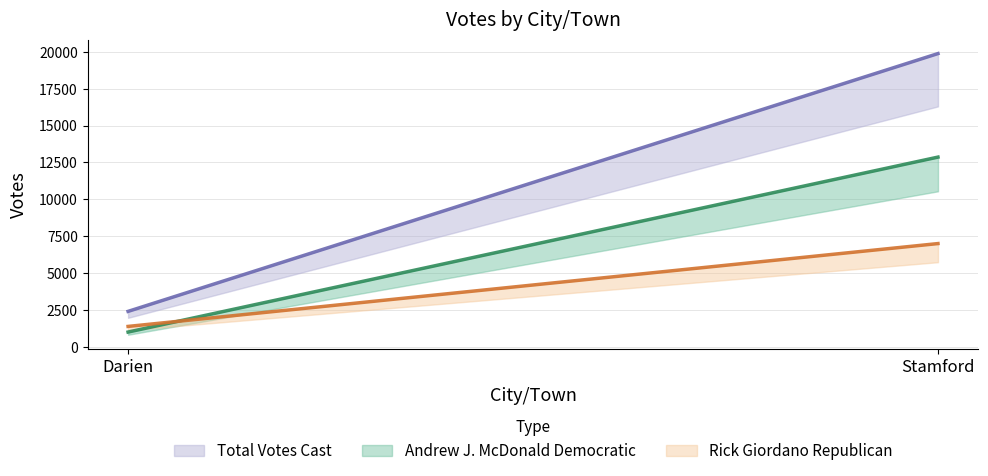

What is the approximate value of Andrew J. McDonald Democratic at Darien, to the nearest 100?

1000